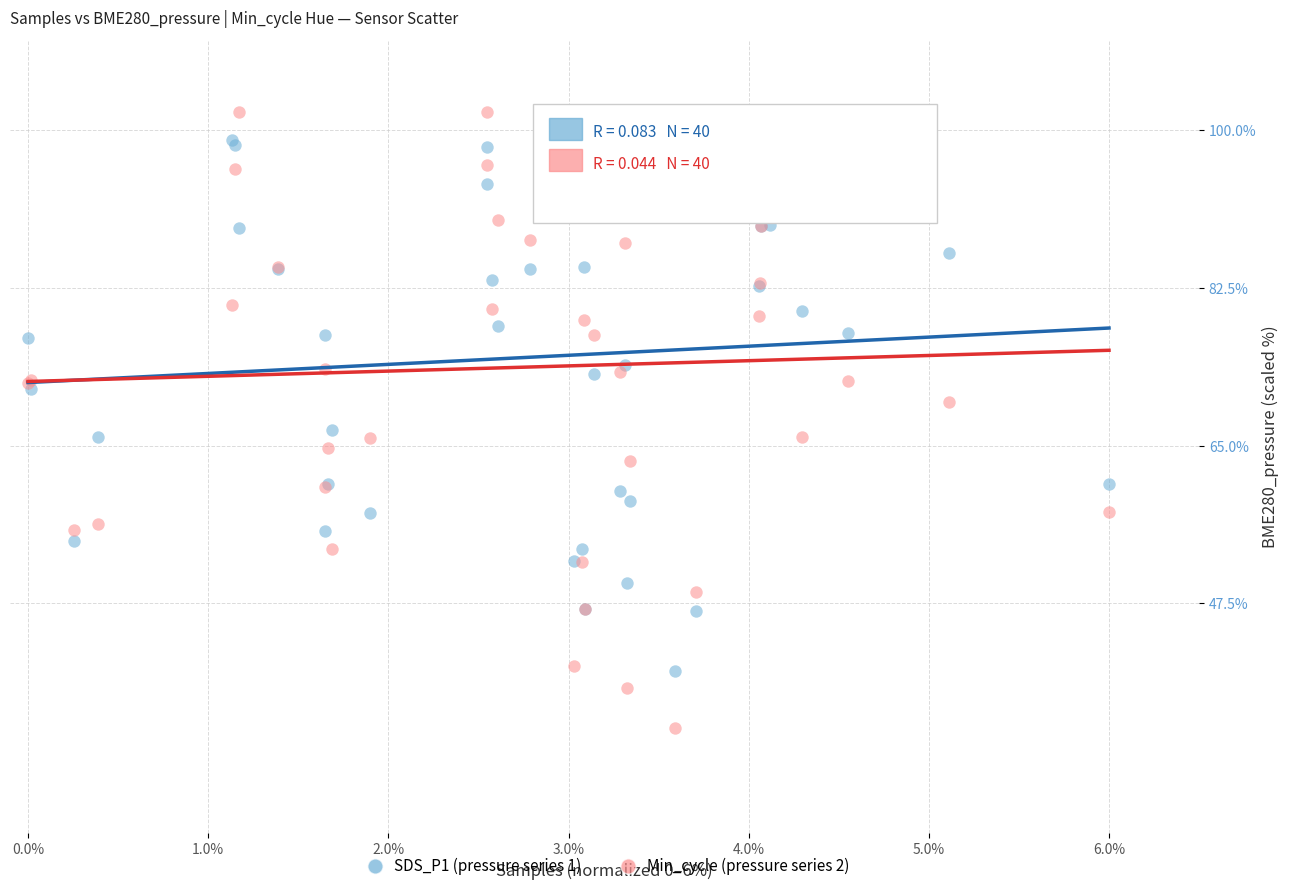

Which series contains the lowest Y value?

Min_cycle (pressure series 2)